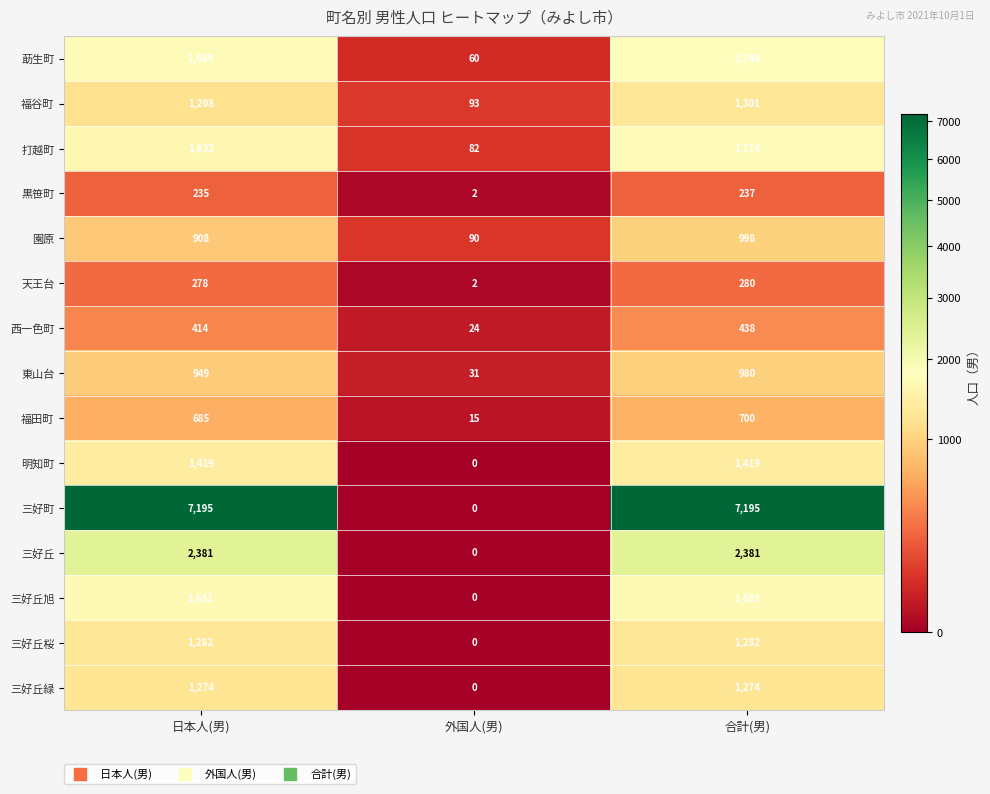

True or false: 三好丘緑 has a value of 2113 at 日本人(男).

False